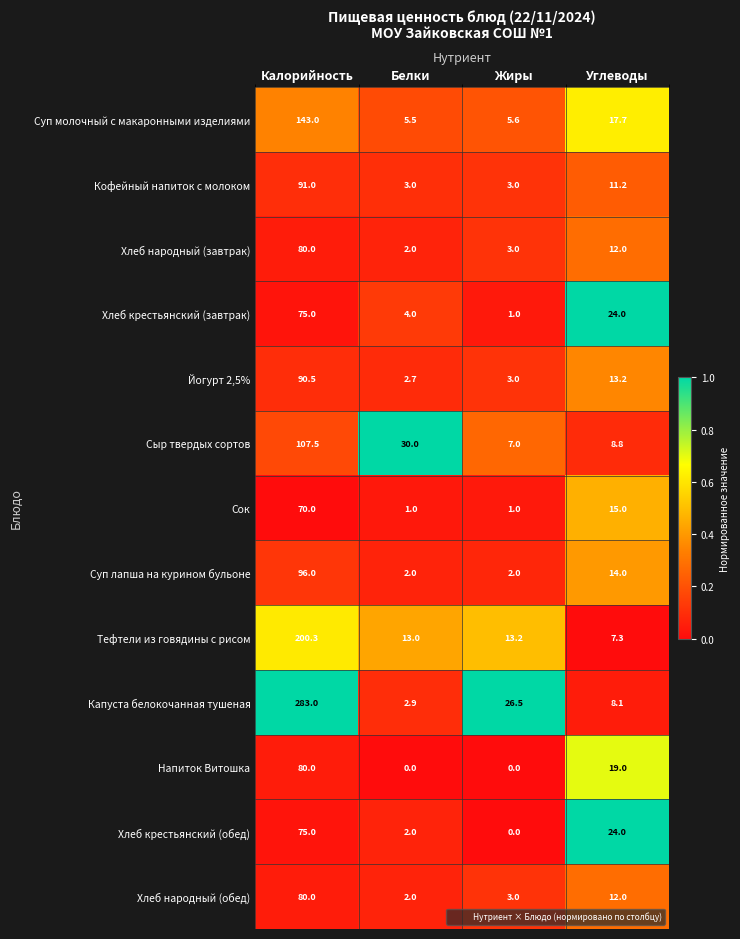

What is the sum of all Капуста белокочанная тушеная values?

320.5